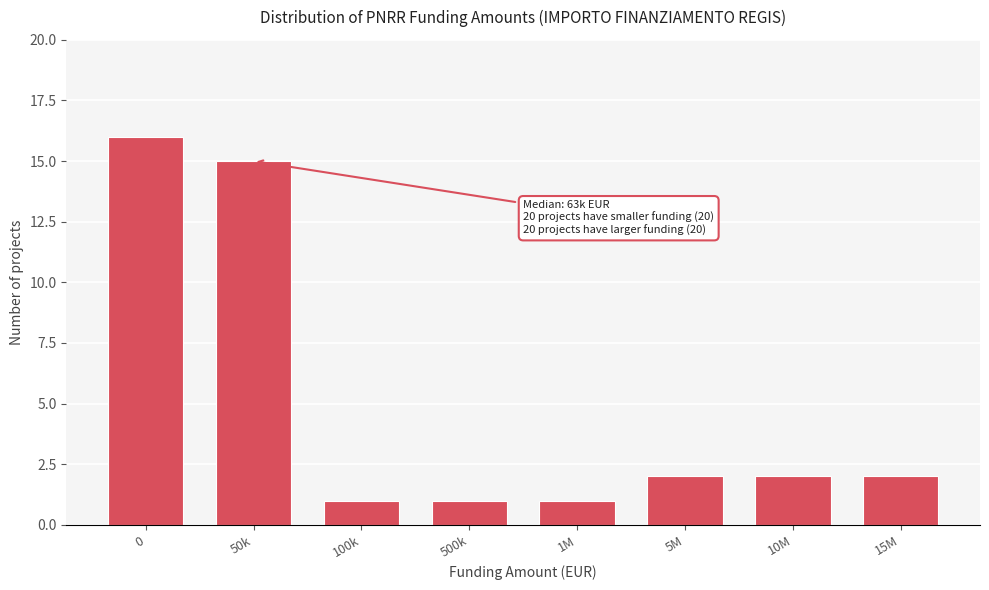

Reading right to left, transcribe all the data shown in this chart.

15M=2	10M=2	5M=2	1M=1	500k=1	100k=1	50k=15	0=16